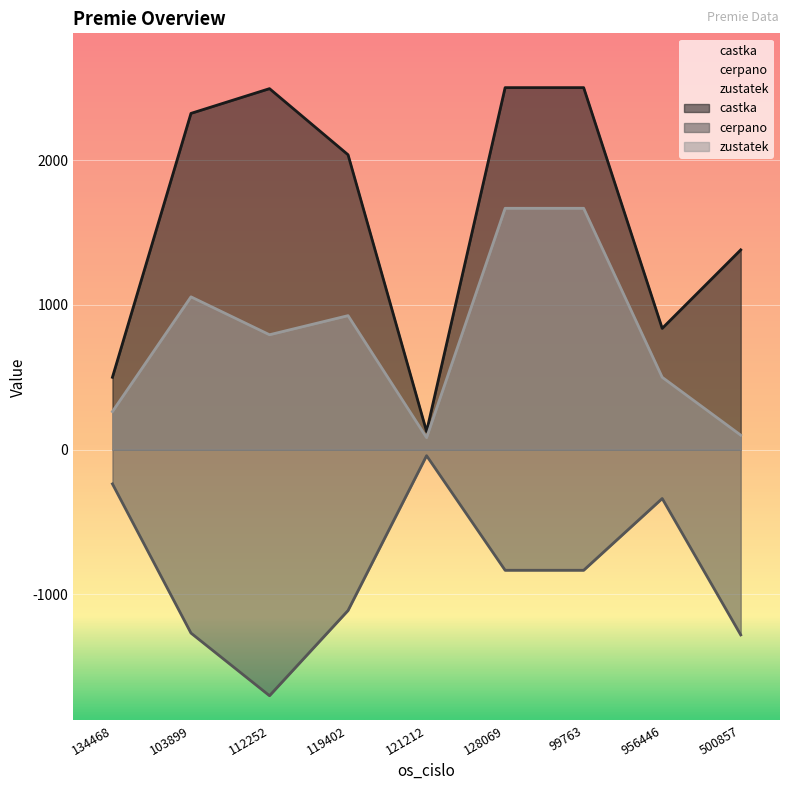

True or false: cerpano and castka cross at least once.

False